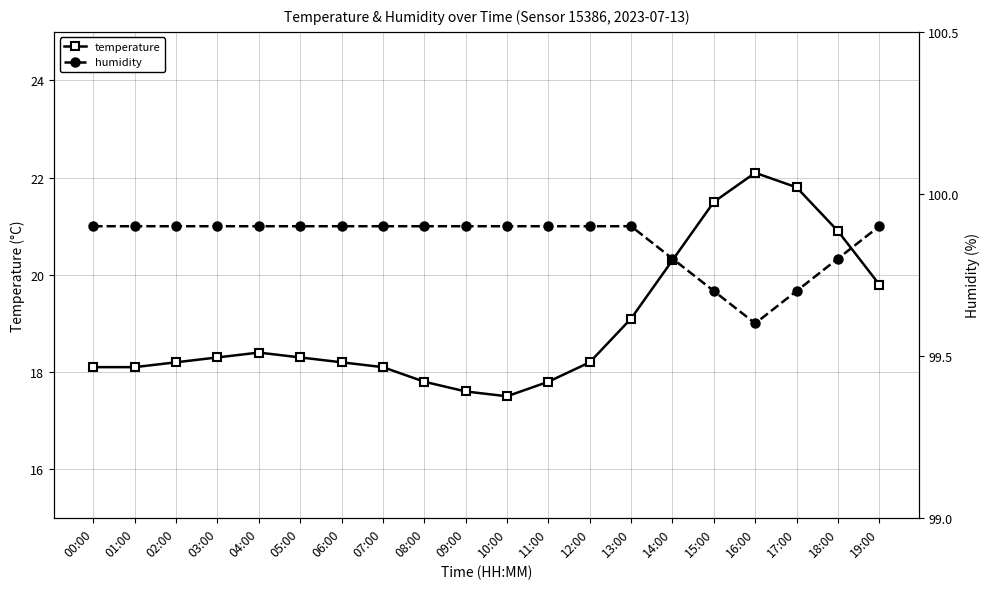

What is the difference between the second highest and second lowest values in the humidity series?

0.2